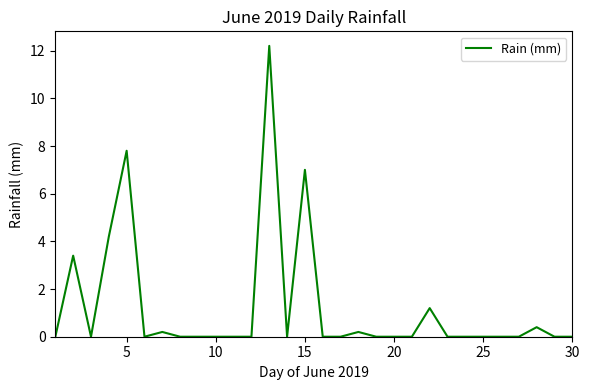

What is the greatest value displayed?

12.2